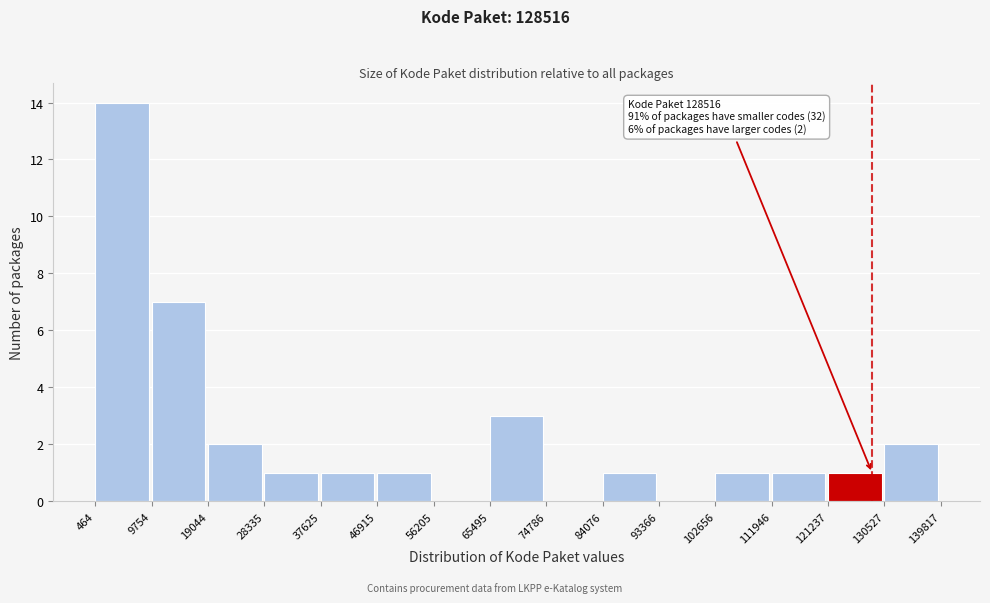

Which range on the x-axis has the tallest bar?

464 to 9754